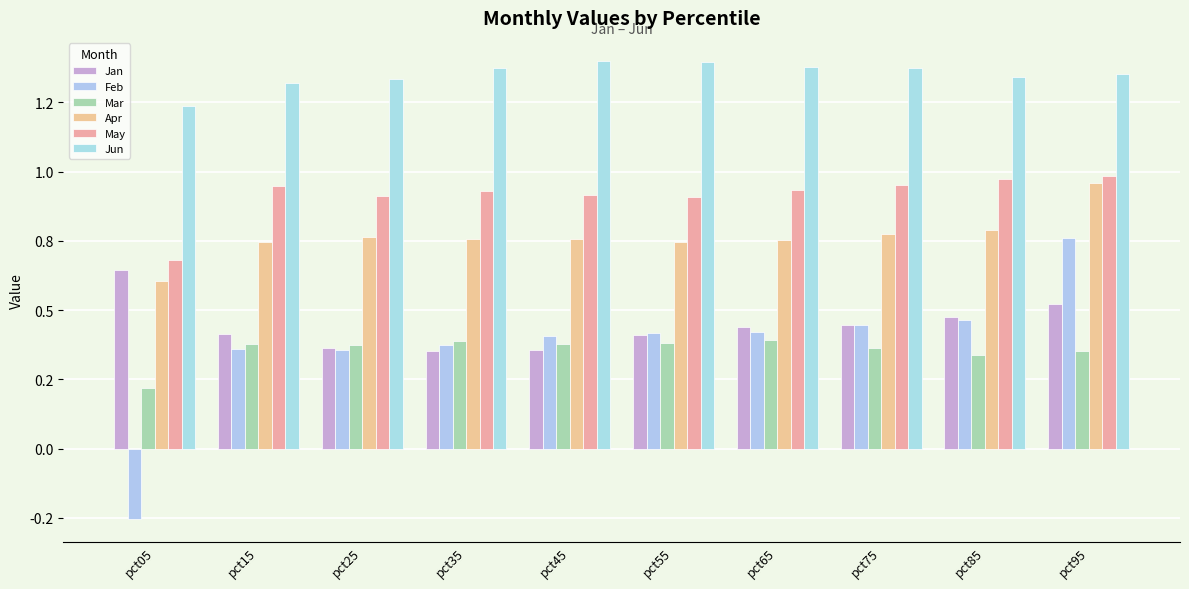

What is the spread (max minus min) of values at pct05?

1.5